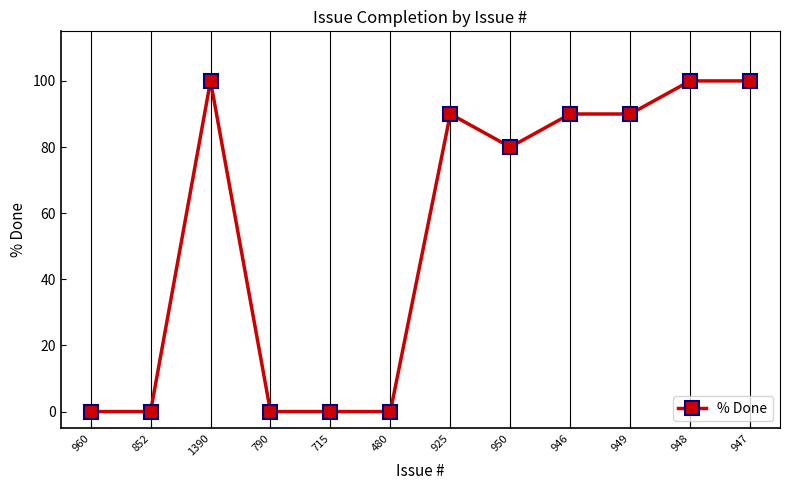

Between 950 and 715, which is larger?

950